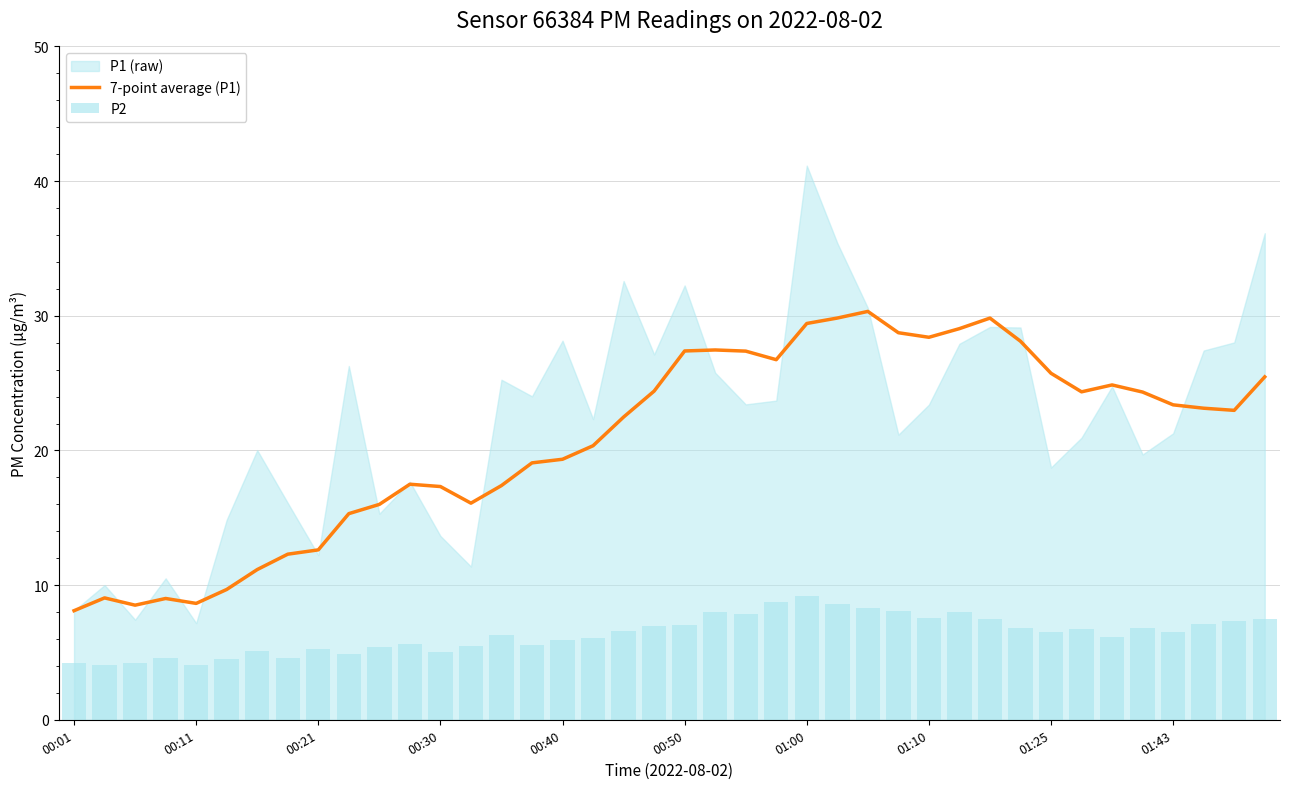

What is the highest value of the 7-point average (P1) series?

30.3